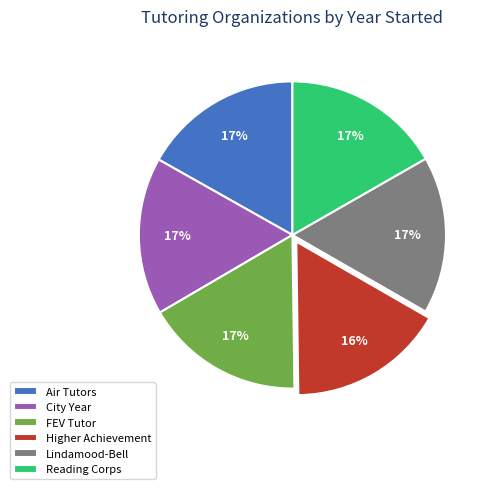

What is the ratio of the value at FEV Tutor to the value at City Year?

1.0